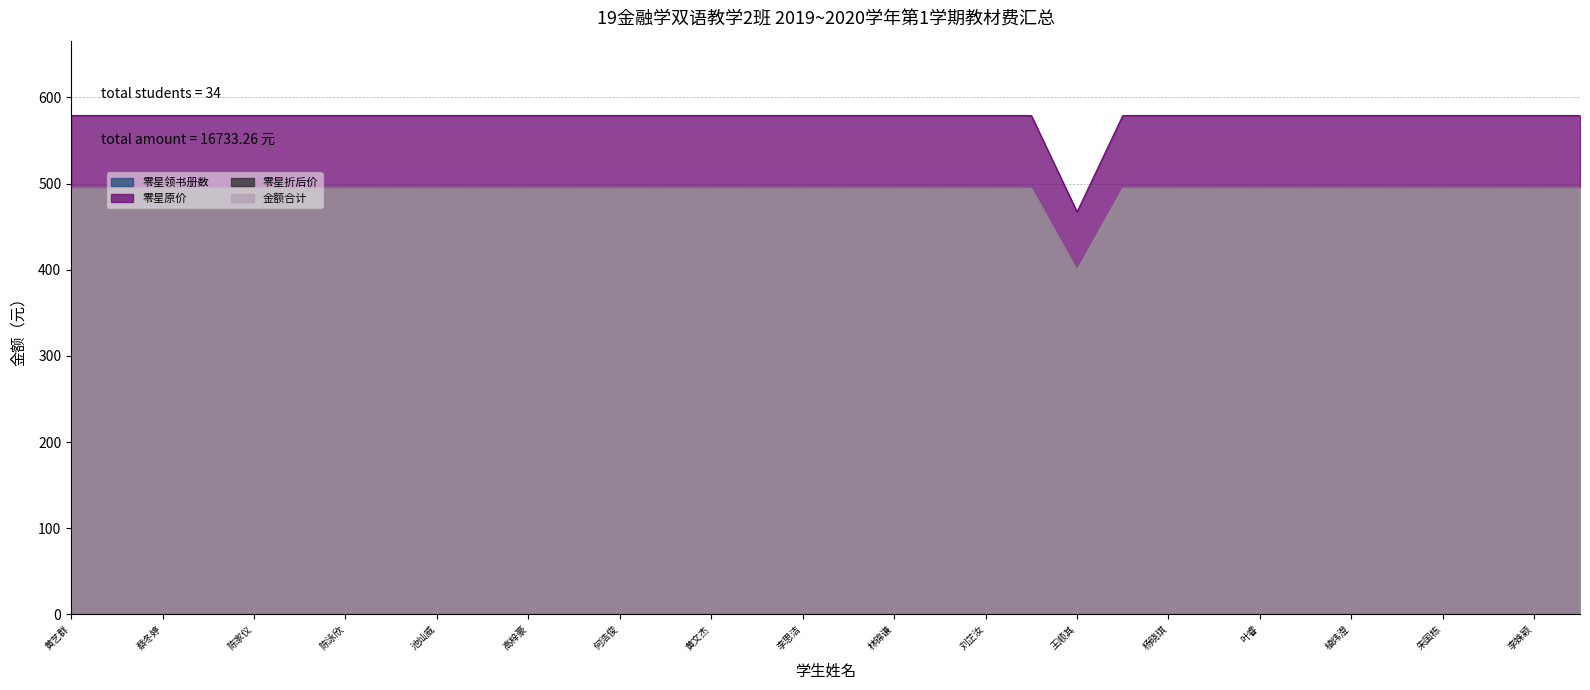

True or false: 金额合计 and 零星原价 intersect in this chart.

False